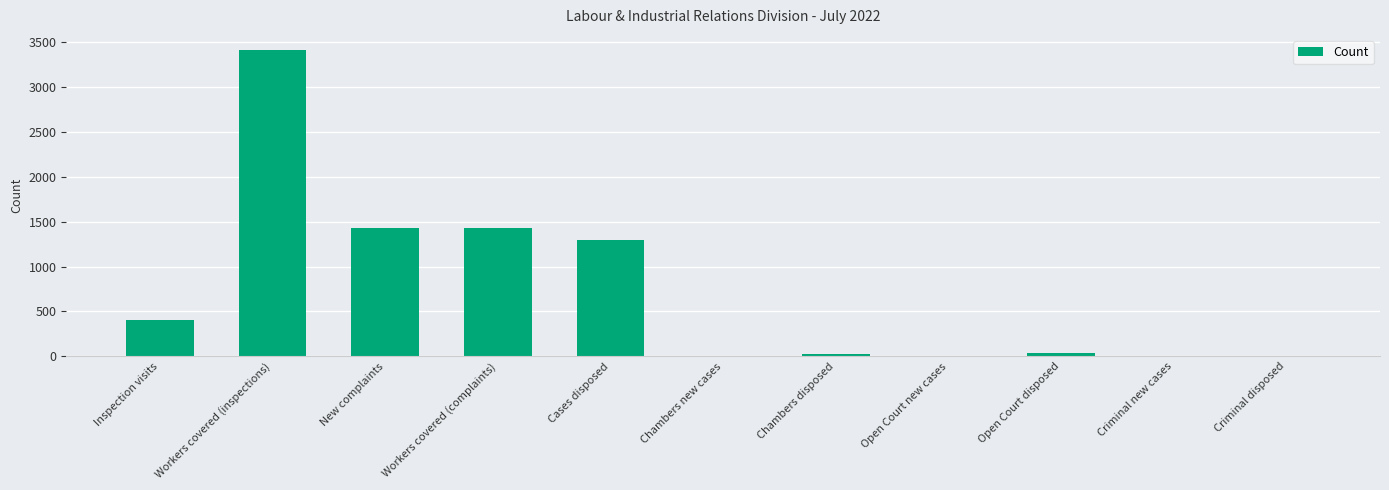

Is it true that the value at New complaints is 1893?

False